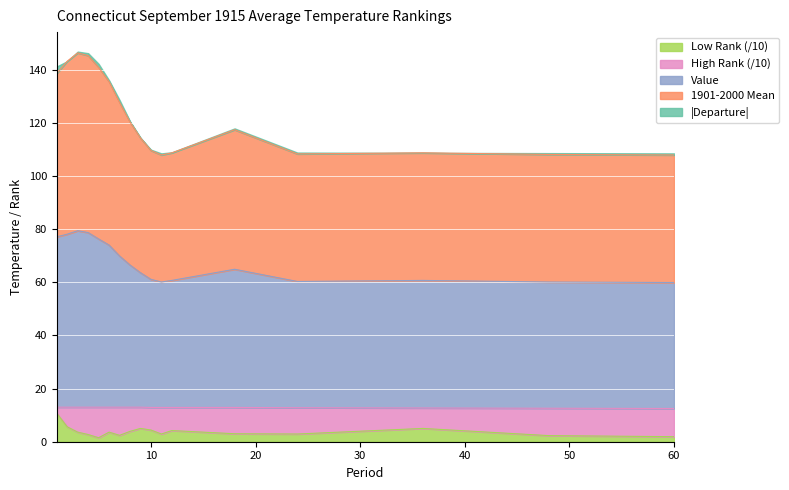

Does the chart display data point markers on the line(s)?

No